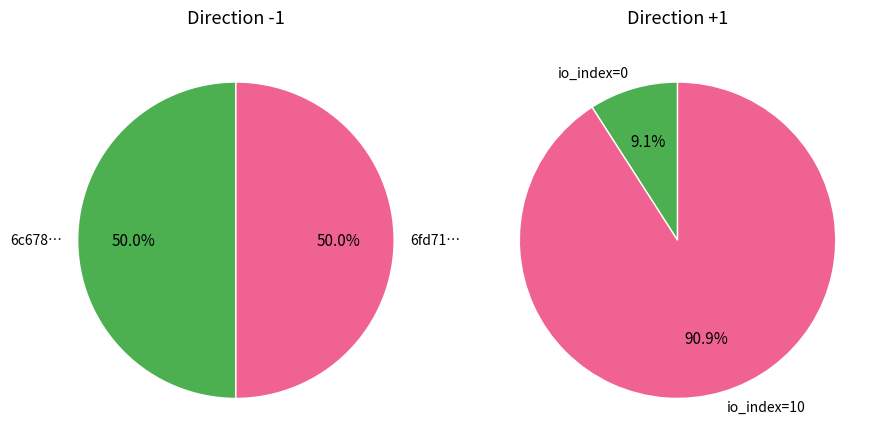

What percentage do Regular (direction=-1) and Regular (direction=1) together represent?

100.0%